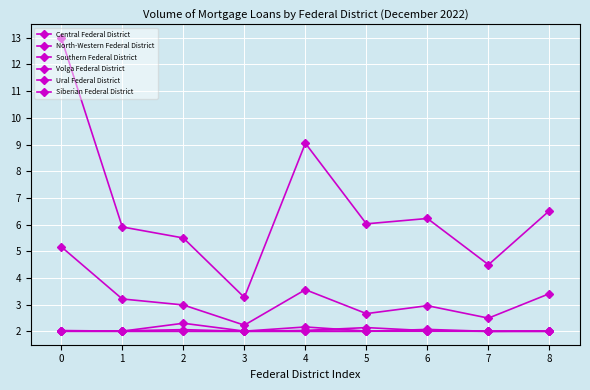

Reading left to right, what are all the values shown in this chart?

Central Federal District: 0=13.0	1=5.9	2=5.5	3=3.3	4=9.0	5=6.0	6=6.2	7=4.5	8=6.5
North-Western Federal District: 0=5.2	1=3.2	2=3.0	3=2.2	4=3.6	5=2.7	6=3.0	7=2.5	8=3.4
Southern Federal District: 0=2.0	1=2.0	2=2.3	3=2.0	4=2.0	5=2.0	6=2.0	7=2.0	8=2.0
Volga Federal District: 0=2.0	1=2.0	2=2.0	3=2.0	4=2.2	5=2.0	6=2.0	7=2.0	8=2.0
Ural Federal District: 0=2.0	1=2.0	2=2.1	3=2.0	4=2.0	5=2.1	6=2.0	7=2.0	8=2.0
Siberian Federal District: 0=2.0	1=2.0	2=2.0	3=2.0	4=2.0	5=2.0	6=2.1	7=2.0	8=2.0